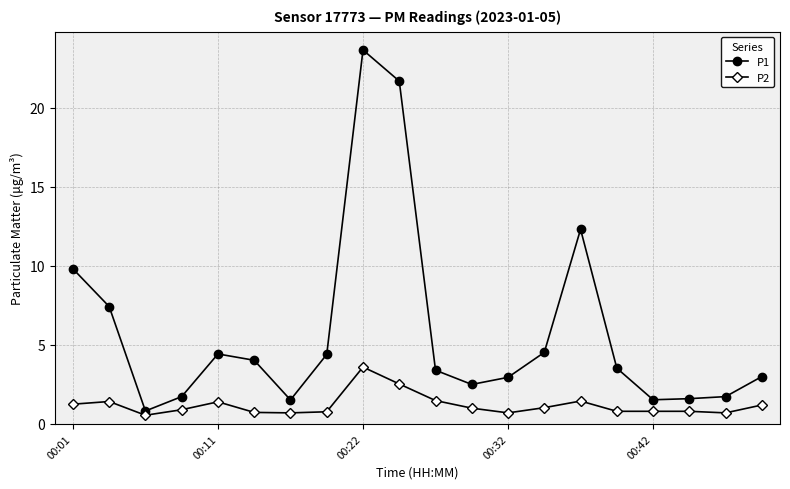

What is the difference between the second highest and second lowest values in the P1 series?

20.2